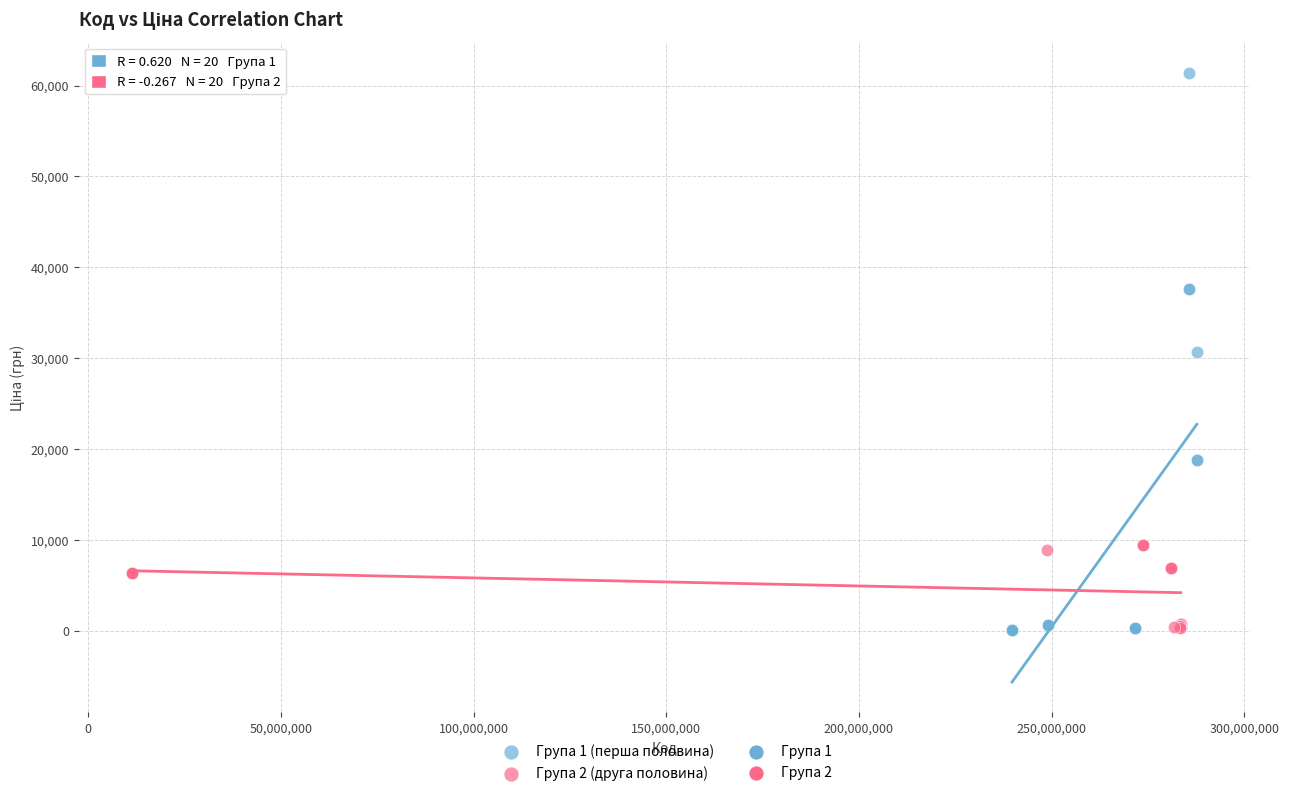

Which series has the largest Y range (max minus min)?

Група 1 (перша половина)